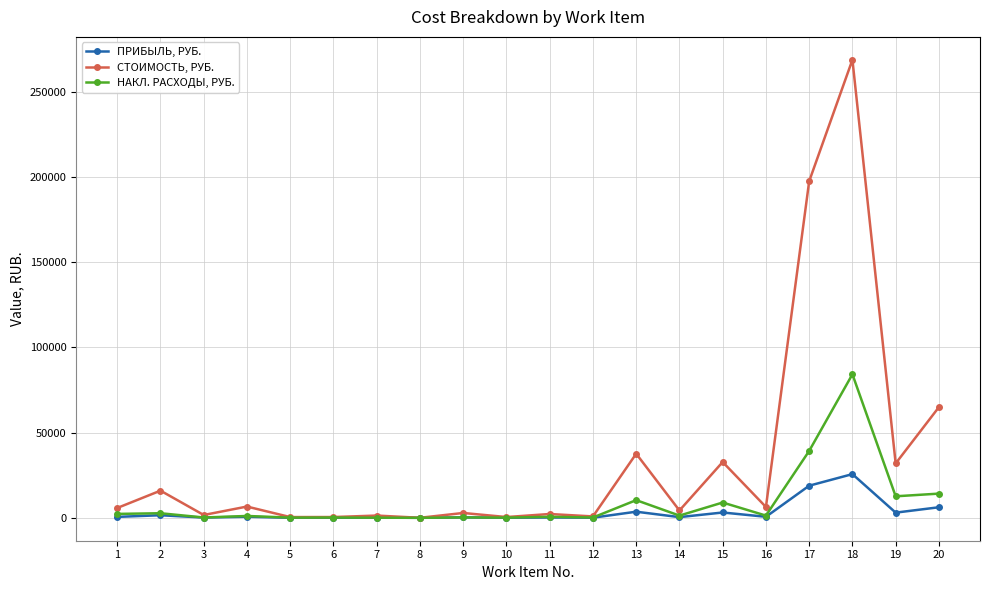

What is the smallest value displayed?

2.4